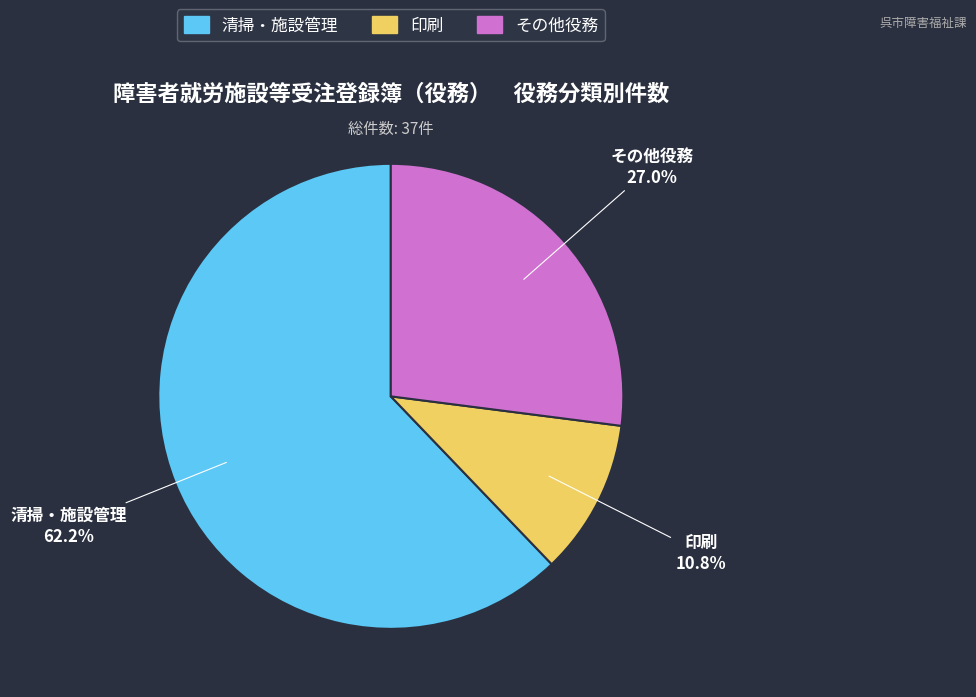

How much of the chart is everything except 印刷?

89.2%